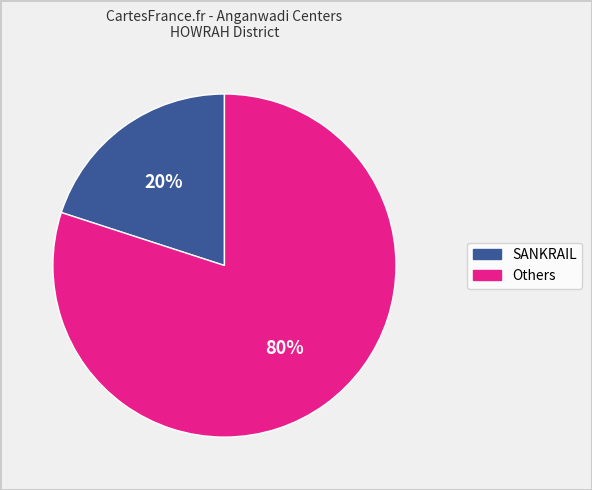

Does any single category account for the majority?

Yes